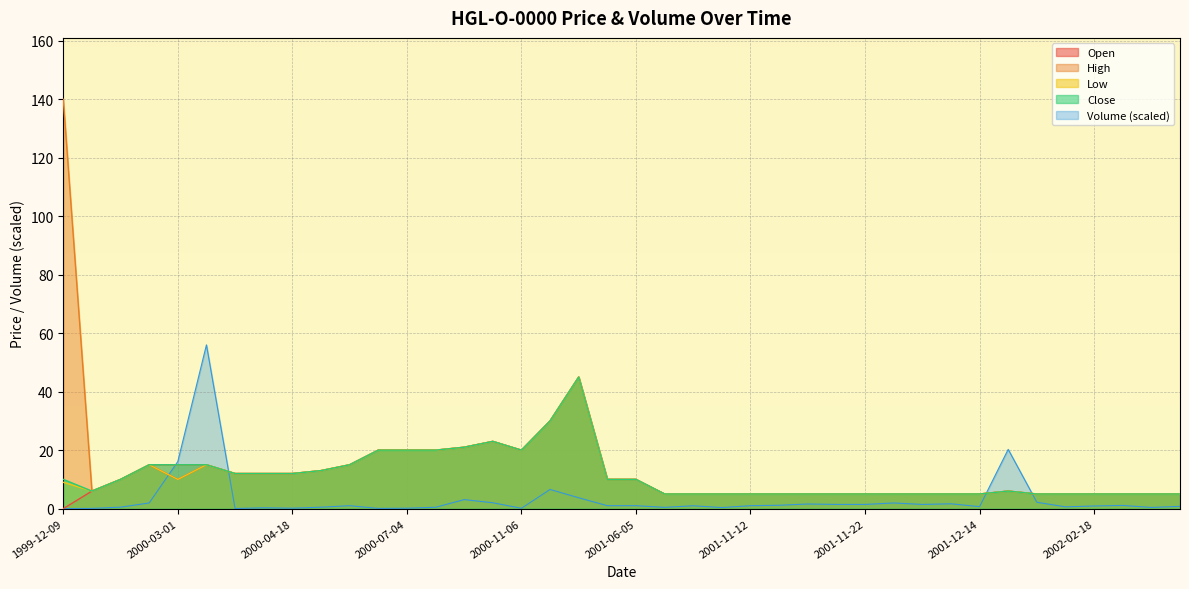

True or false: Low and Open cross at least once.

False